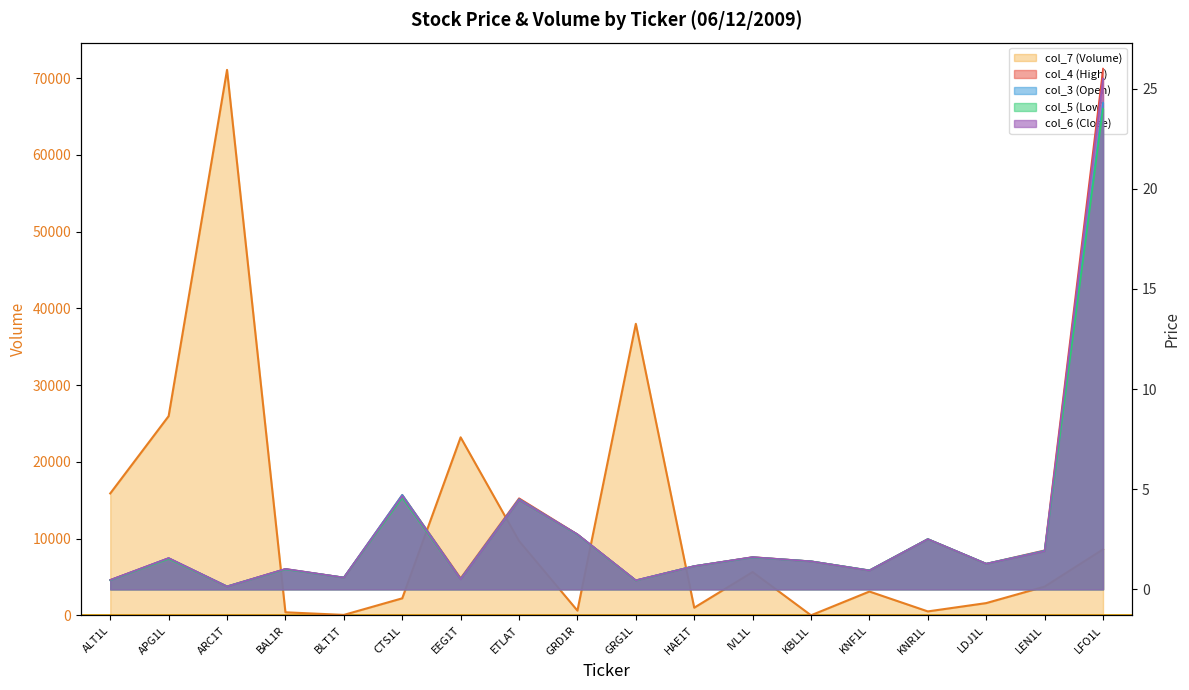

Which has a higher value, EEG1T or LFO1L?

EEG1T